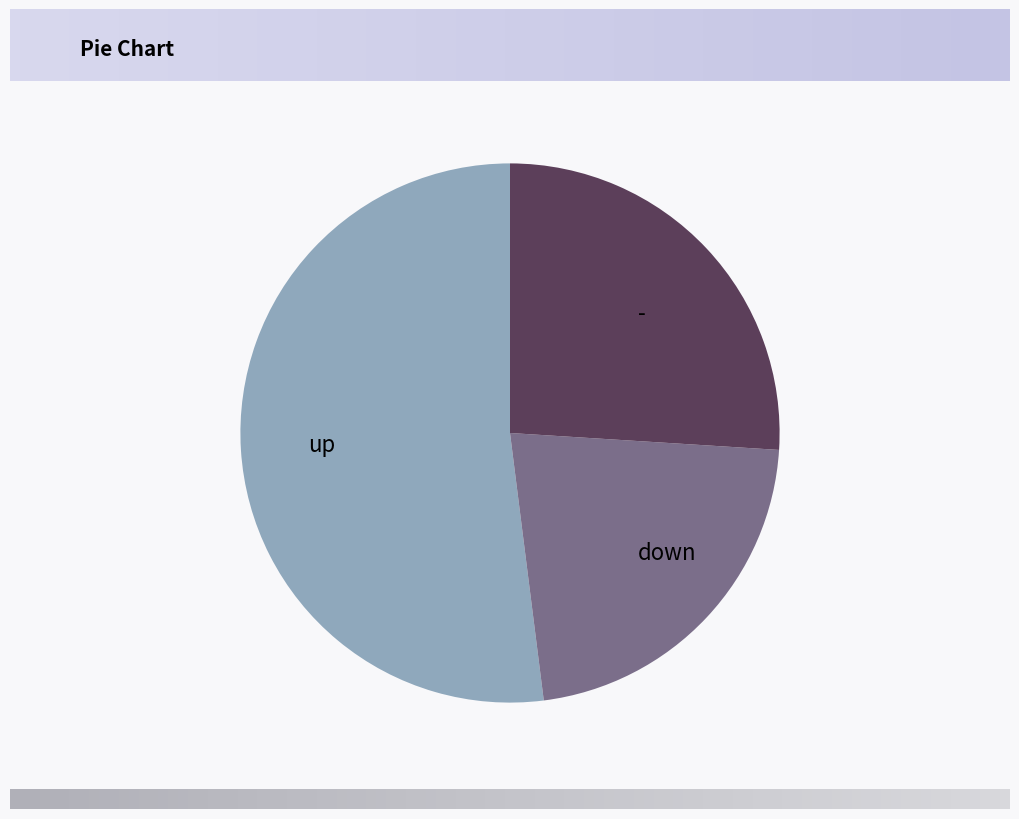

Which has a higher value, - or up?

up